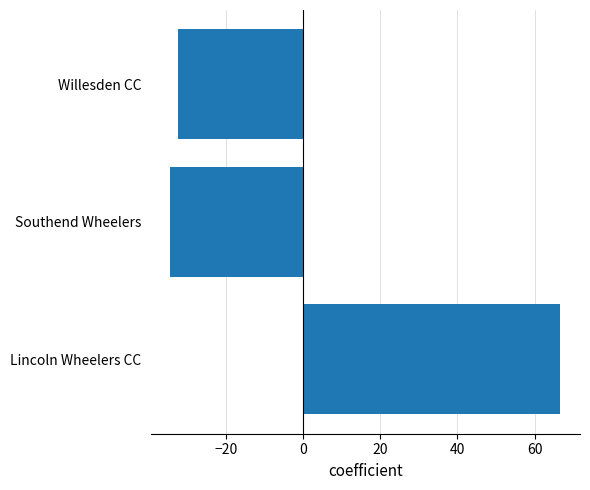

Which category has the highest value across all series?

Lincoln Wheelers CC